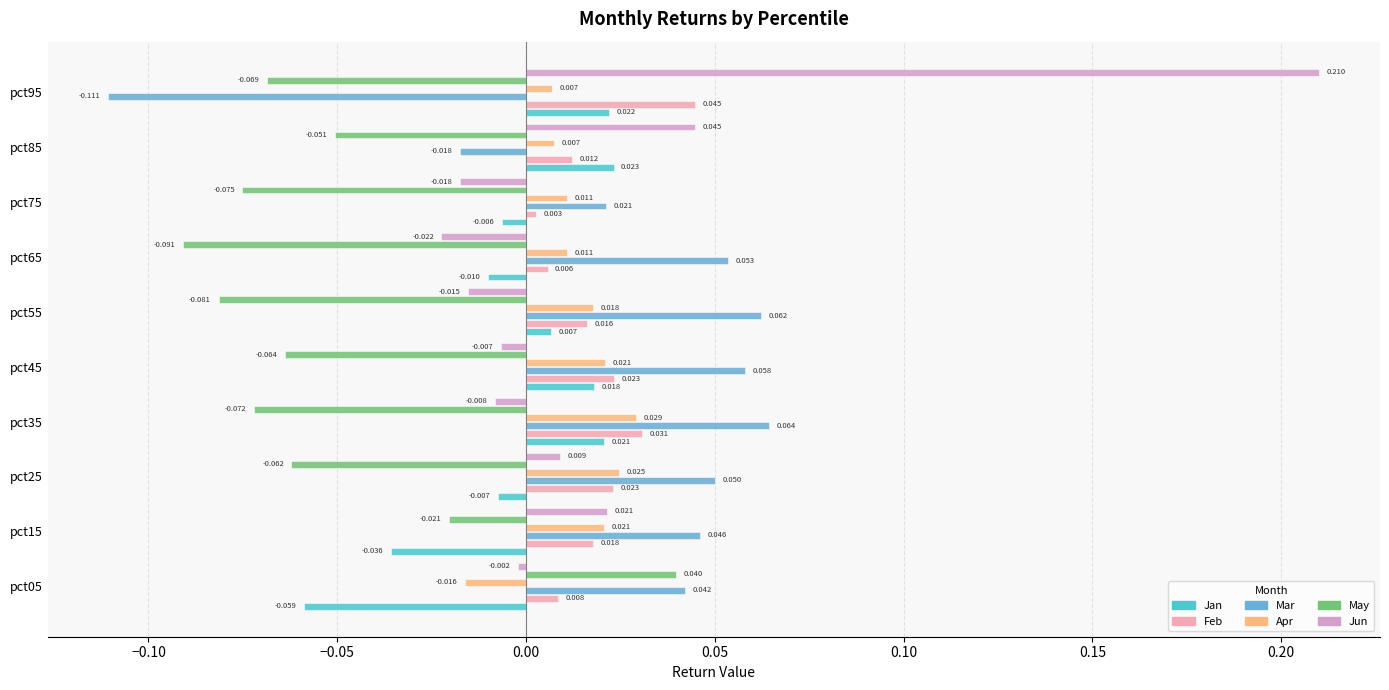

Rank the series by their maximum value, from highest to lowest.

Jun, Mar, Feb, May, Apr, Jan